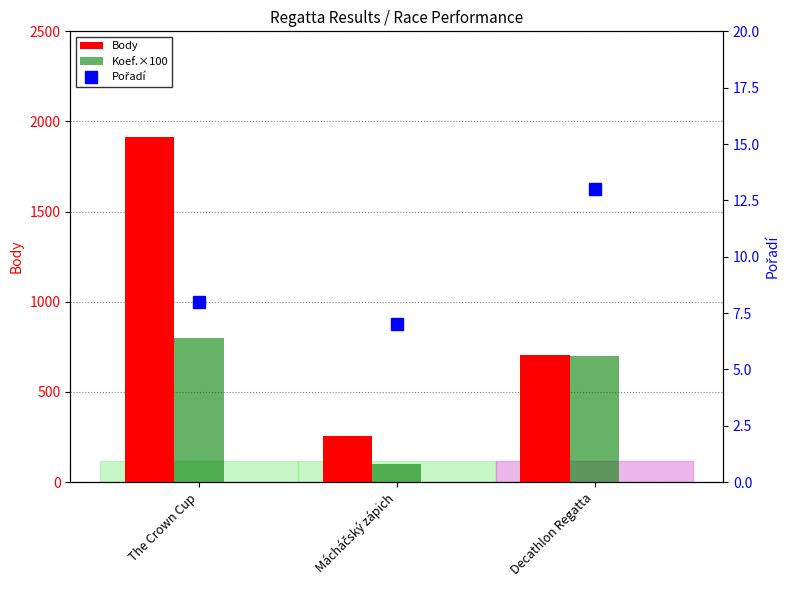

Where is Pořadí nearest to the value 10?

The Crown Cup